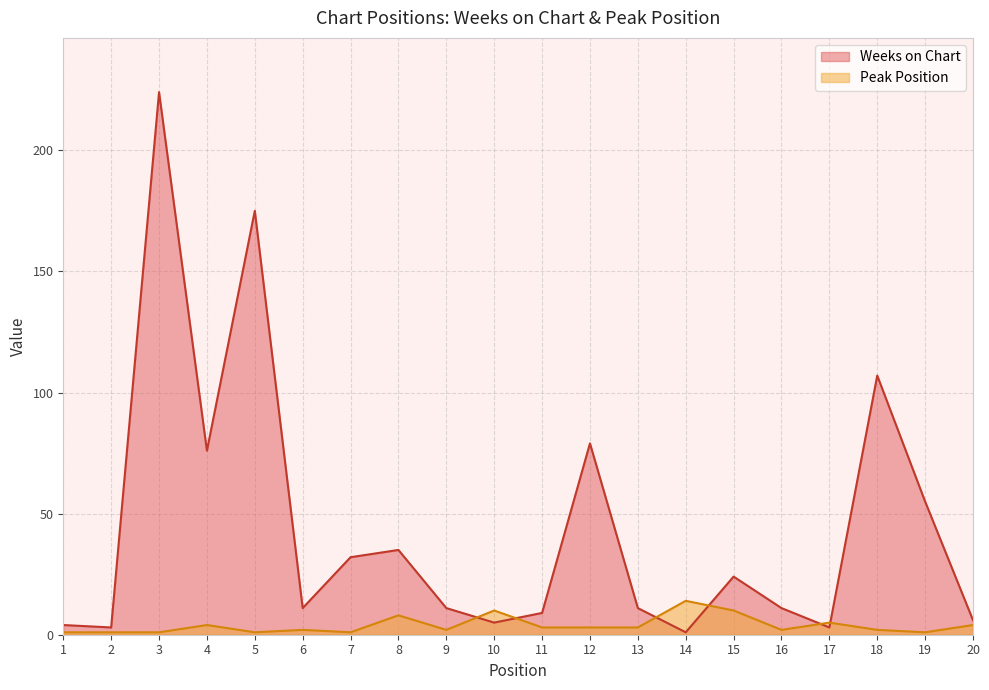

Between 5 and 8, which is larger?

5